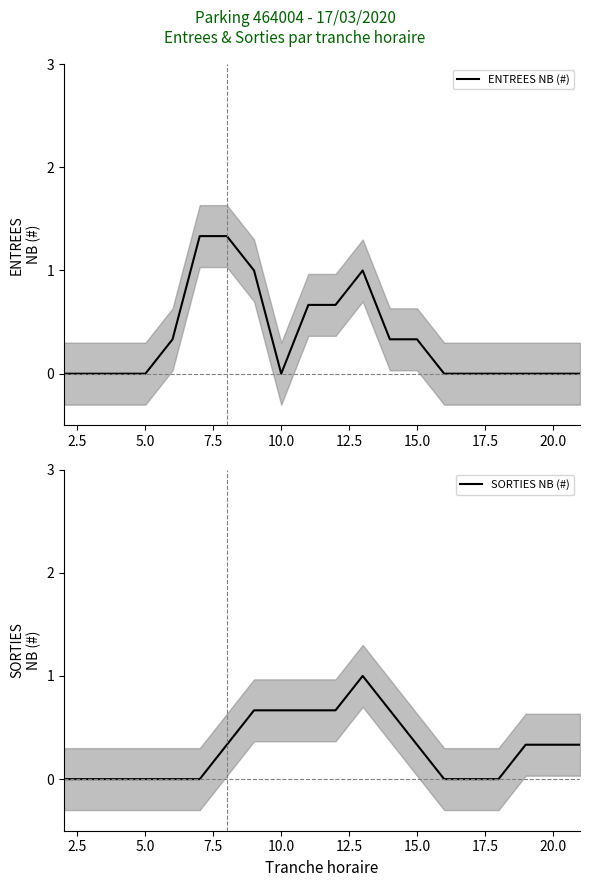

Is this an area chart (filled region under the line)?

No